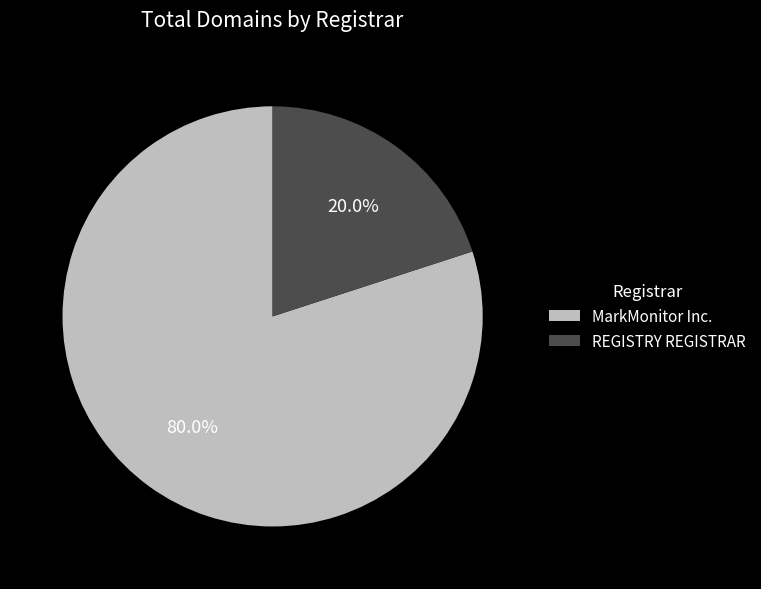

Between REGISTRY REGISTRAR and MarkMonitor Inc., which is larger?

MarkMonitor Inc.